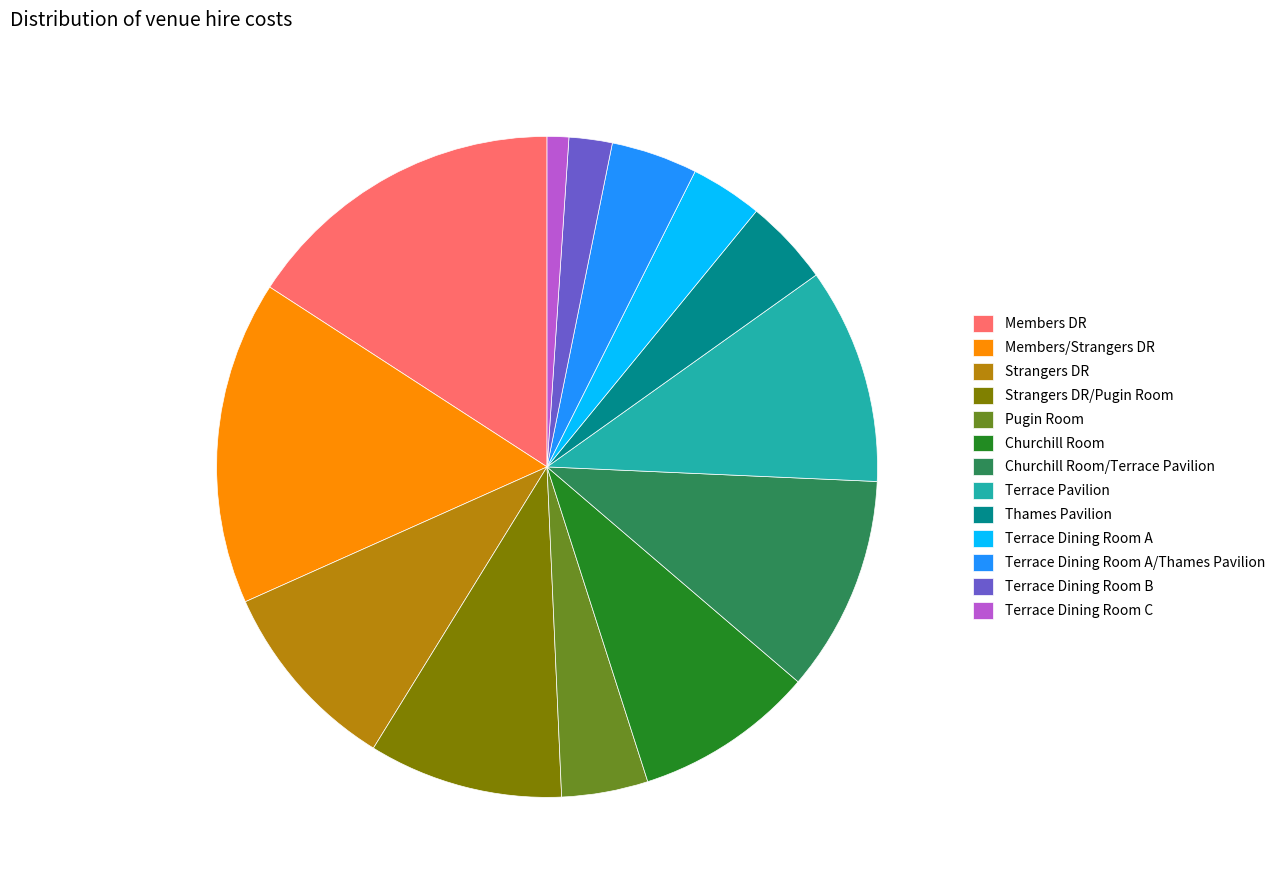

Is there any slice that represents more than half of the pie?

No